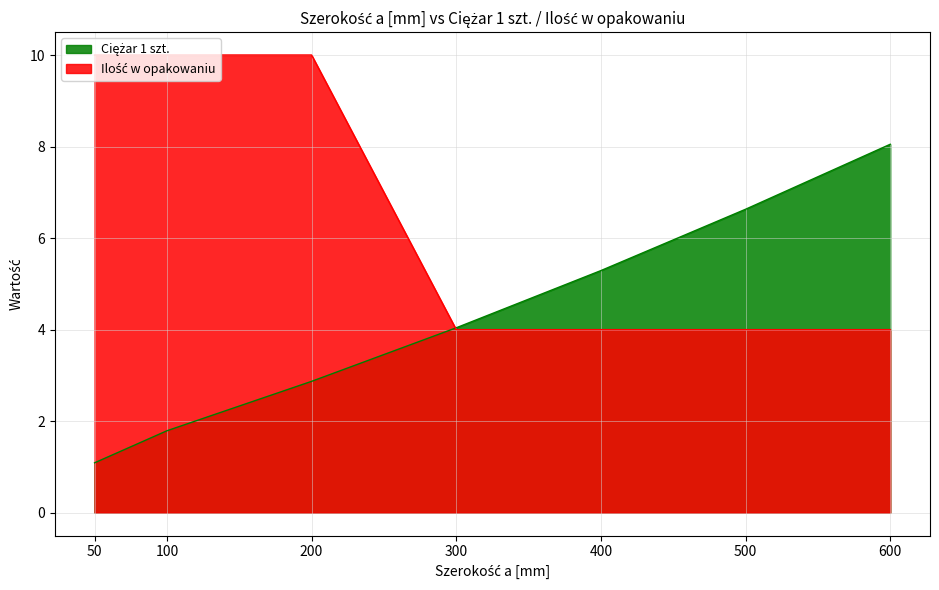

Reading right to left, what are all the values shown in this chart?

Ciężar 1 szt.: 600=8.1	500=6.6	400=5.3	300=4.0	200=2.9	100=1.8	50=1.1
Ilość w opakowaniu: 600=4.0	500=4.0	400=4.0	300=4.0	200=10.0	100=10.0	50=10.0